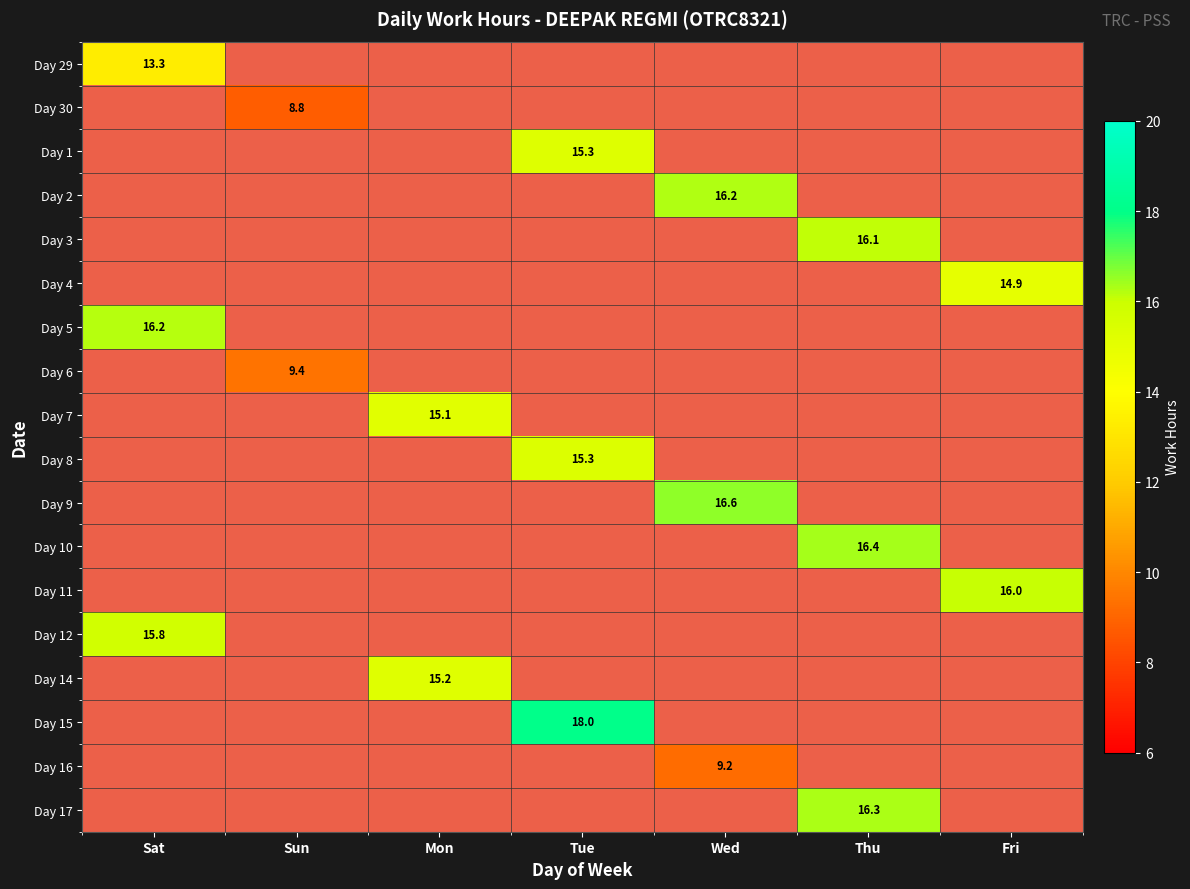

Which category has the highest value across all series?

Tue